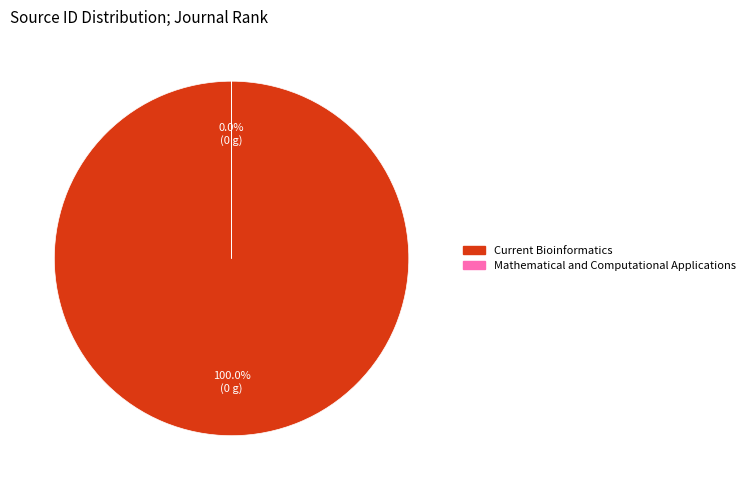

What is the majority slice?

Current Bioinformatics